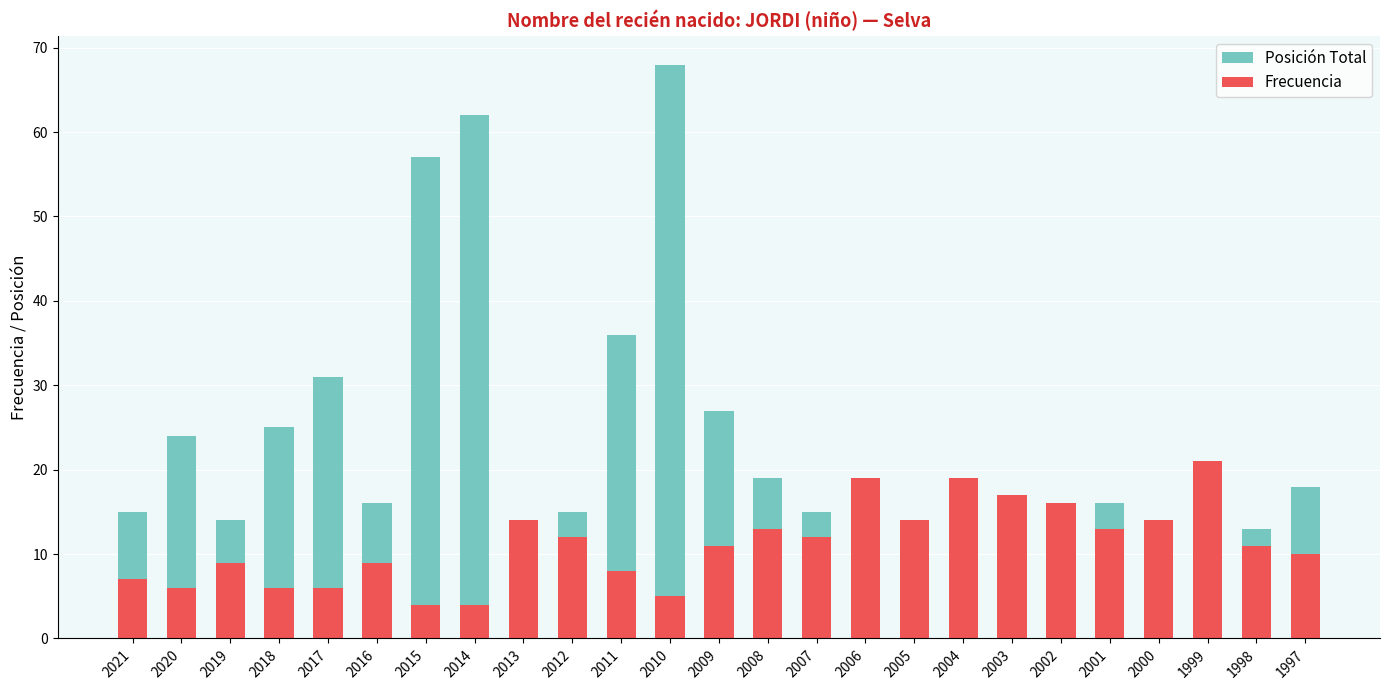

Reading left to right, list all the values displayed in this chart.

Posición Total: 2021=15	2020=24	2019=14	2018=25	2017=31	2016=16	2015=57	2014=62	2013=8	2012=15	2011=36	2010=68	2009=27	2008=19	2007=15	2006=9	2005=13	2004=5	2003=7	2002=9	2001=16	2000=13	1999=3	1998=13	1997=18
Frecuencia: 2021=7	2020=6	2019=9	2018=6	2017=6	2016=9	2015=4	2014=4	2013=14	2012=12	2011=8	2010=5	2009=11	2008=13	2007=12	2006=19	2005=14	2004=19	2003=17	2002=16	2001=13	2000=14	1999=21	1998=11	1997=10